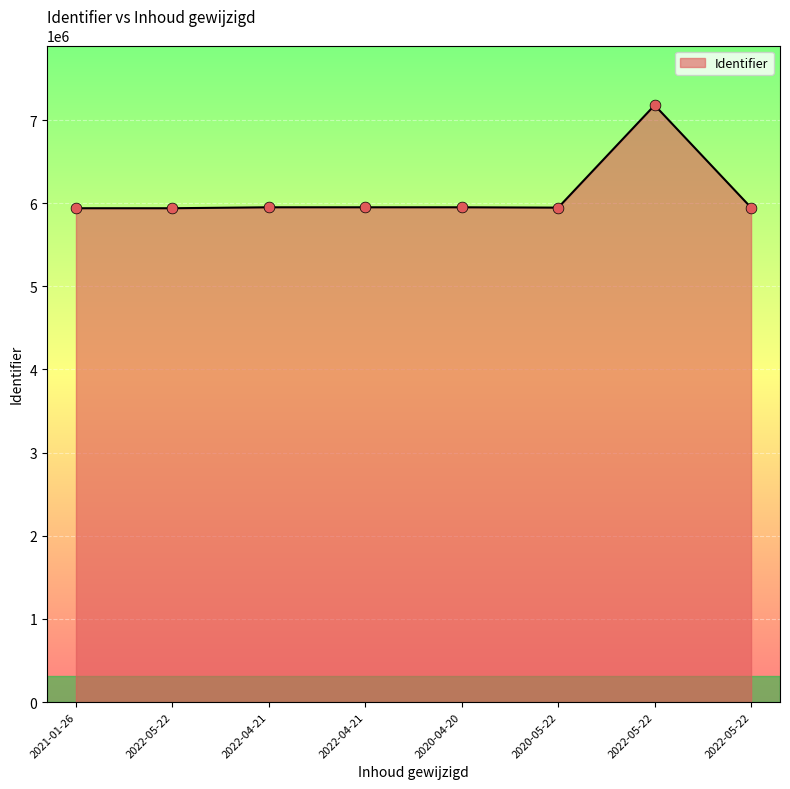

How many values are below 5950557?

4